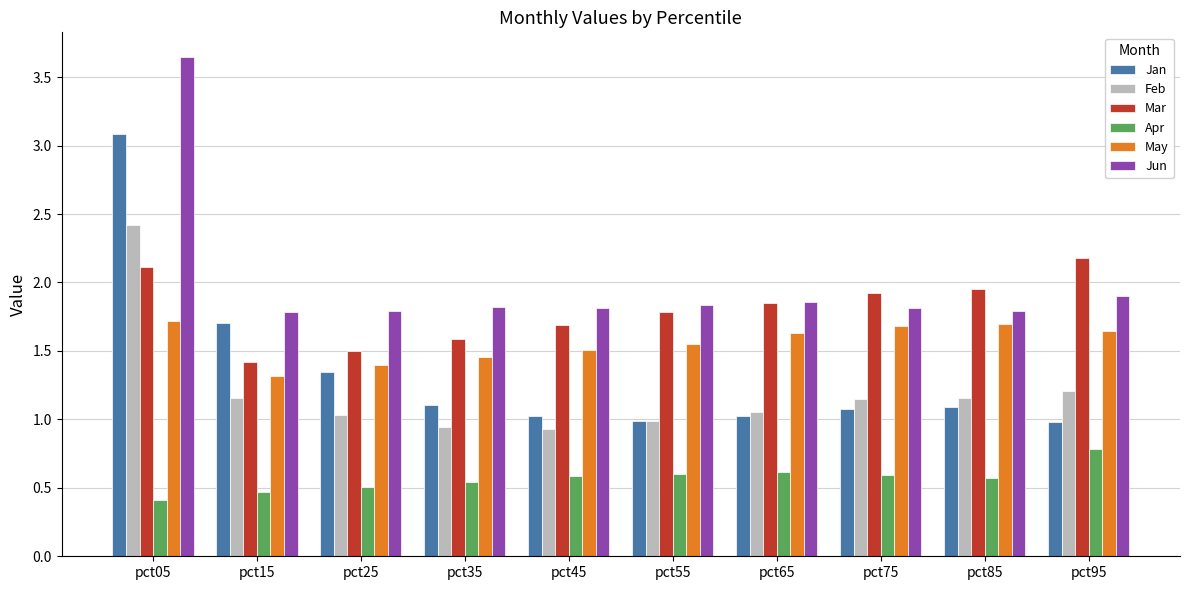

What is the total value across all series at pct25?

7.6